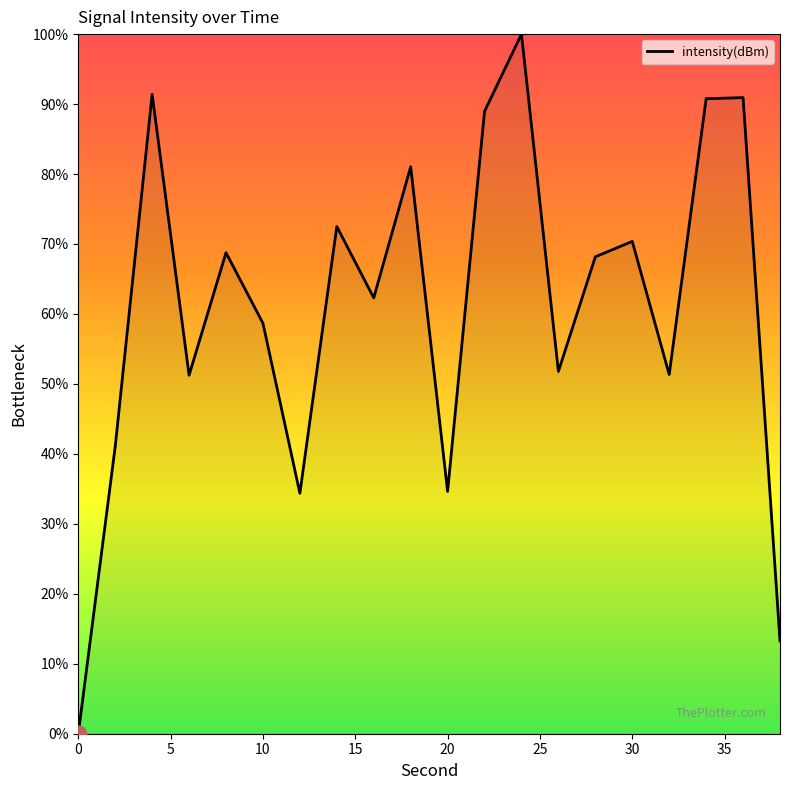

What is the difference between the maximum and minimum values?

100.0